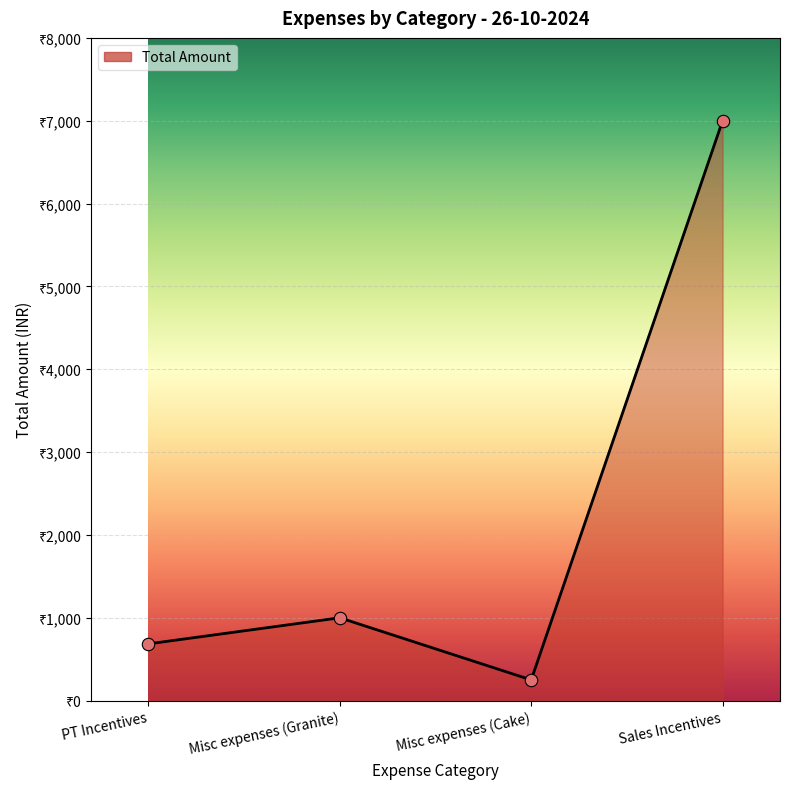

What is the change in value from PT Incentives to Sales Incentives?

+6315